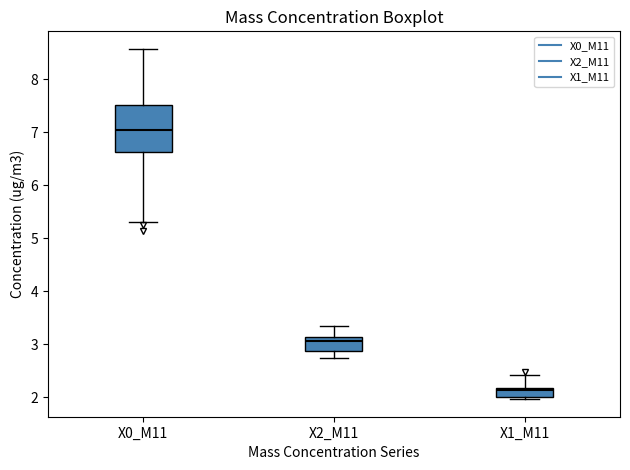

Which box is the tallest, from its lower edge to its upper edge?

X0_M11